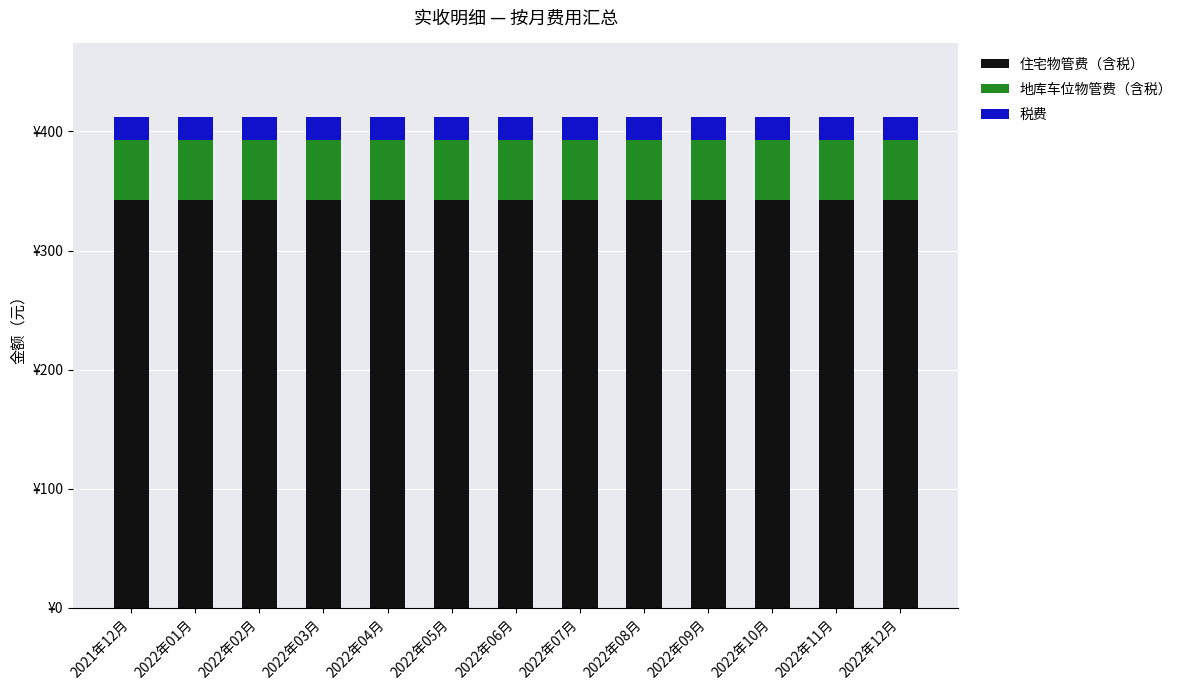

Does the chart contain any negative values?

No